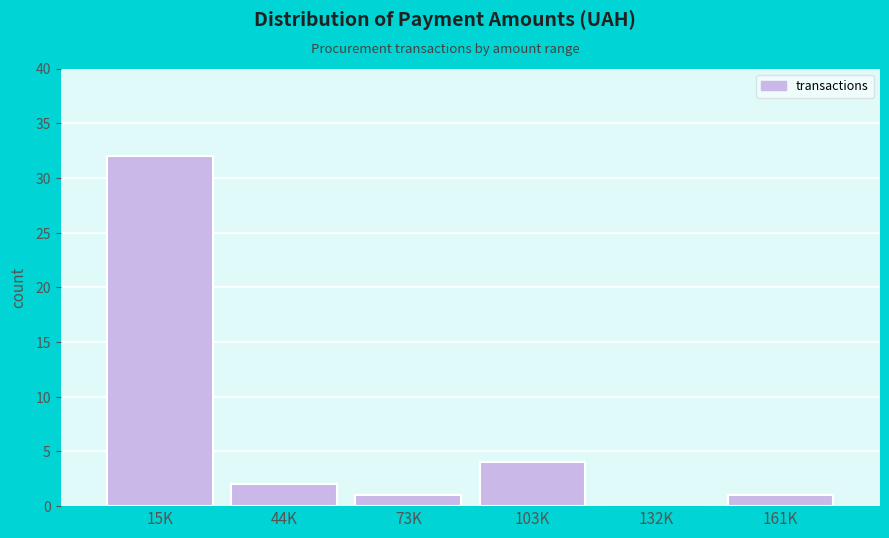

Reading left to right, what are all the values shown in this chart?

15K=32	44K=2	73K=1	103K=4	132K=0	161K=1